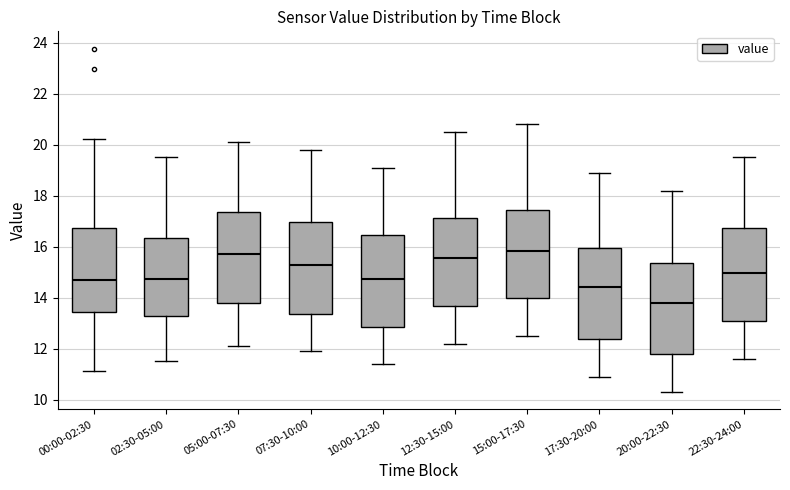

Reading left to right, read every box against the y-axis: the position of its median line, the range the box covers, and the ends of its whiskers. The values are not printed on the chart, so give them approximately, as read against the axis.

00:00-02:30: median 14.6, box 13.4 to 16.8, whiskers 11.2 to 20.2
02:30-05:00: median 14.8, box 13.2 to 16.4, whiskers 11.6 to 19.6
05:00-07:30: median 15.8, box 13.8 to 17.4, whiskers 12.2 to 20.2
07:30-10:00: median 15.4, box 13.4 to 17.0, whiskers 12.0 to 19.8
10:00-12:30: median 14.8, box 12.8 to 16.4, whiskers 11.4 to 19.2
12:30-15:00: median 15.6, box 13.6 to 17.2, whiskers 12.2 to 20.6
15:00-17:30: median 15.8, box 14.0 to 17.4, whiskers 12.6 to 20.8
17:30-20:00: median 14.4, box 12.4 to 16.0, whiskers 11.0 to 19.0
20:00-22:30: median 13.8, box 11.8 to 15.4, whiskers 10.4 to 18.2
22:30-24:00: median 15.0, box 13.0 to 16.8, whiskers 11.6 to 19.6